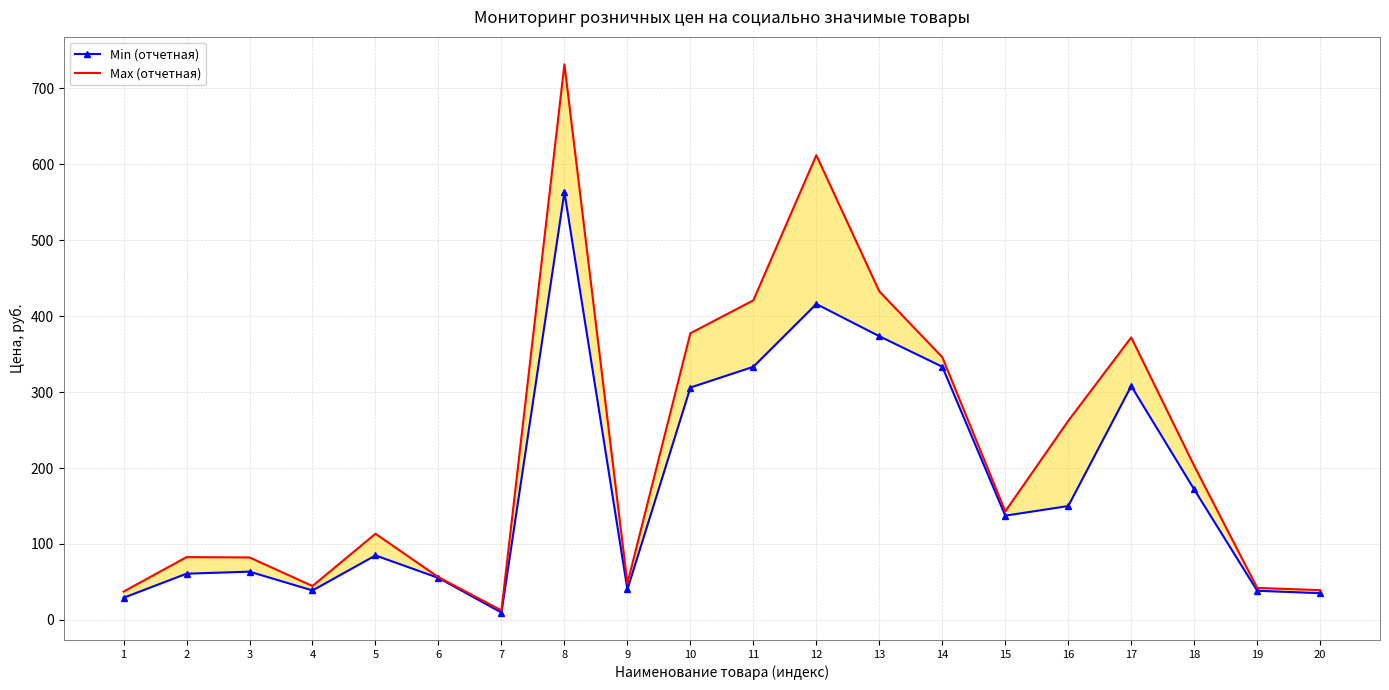

At which label does Max (отчетная) reach its minimum?

7